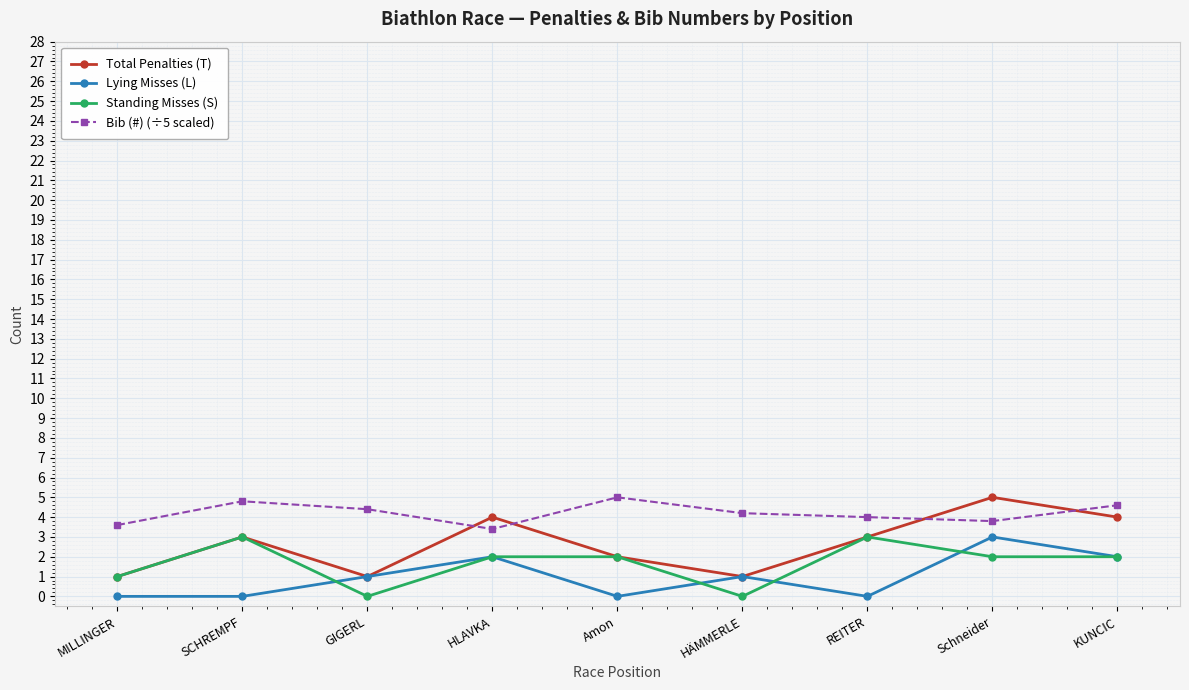

Reading right to left, transcribe all the data shown in this chart.

Total Penalties (T): KUNCIC=4.0	Schneider=5.0	REITER=3.0	HÄMMERLE=1.0	Amon=2.0	HLAVKA=4.0	GIGERL=1.0	SCHREMPF=3.0	MILLINGER=1.0
Lying Misses (L): KUNCIC=2.0	Schneider=3.0	REITER=0.0	HÄMMERLE=1.0	Amon=0.0	HLAVKA=2.0	GIGERL=1.0	SCHREMPF=0.0	MILLINGER=0.0
Standing Misses (S): KUNCIC=2.0	Schneider=2.0	REITER=3.0	HÄMMERLE=0.0	Amon=2.0	HLAVKA=2.0	GIGERL=0.0	SCHREMPF=3.0	MILLINGER=1.0
Bib (#) (÷5 scaled): KUNCIC=4.6	Schneider=3.8	REITER=4.0	HÄMMERLE=4.2	Amon=5.0	HLAVKA=3.4	GIGERL=4.4	SCHREMPF=4.8	MILLINGER=3.6